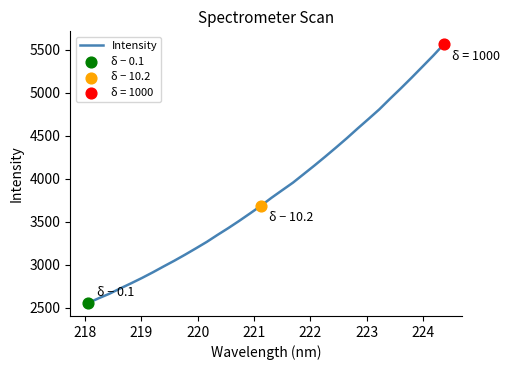

What is the smallest value displayed?

2556.8